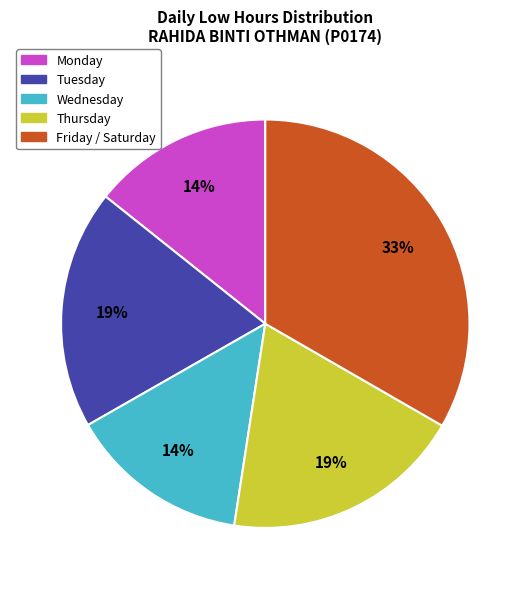

Is Friday / Saturday the majority of the pie?

No